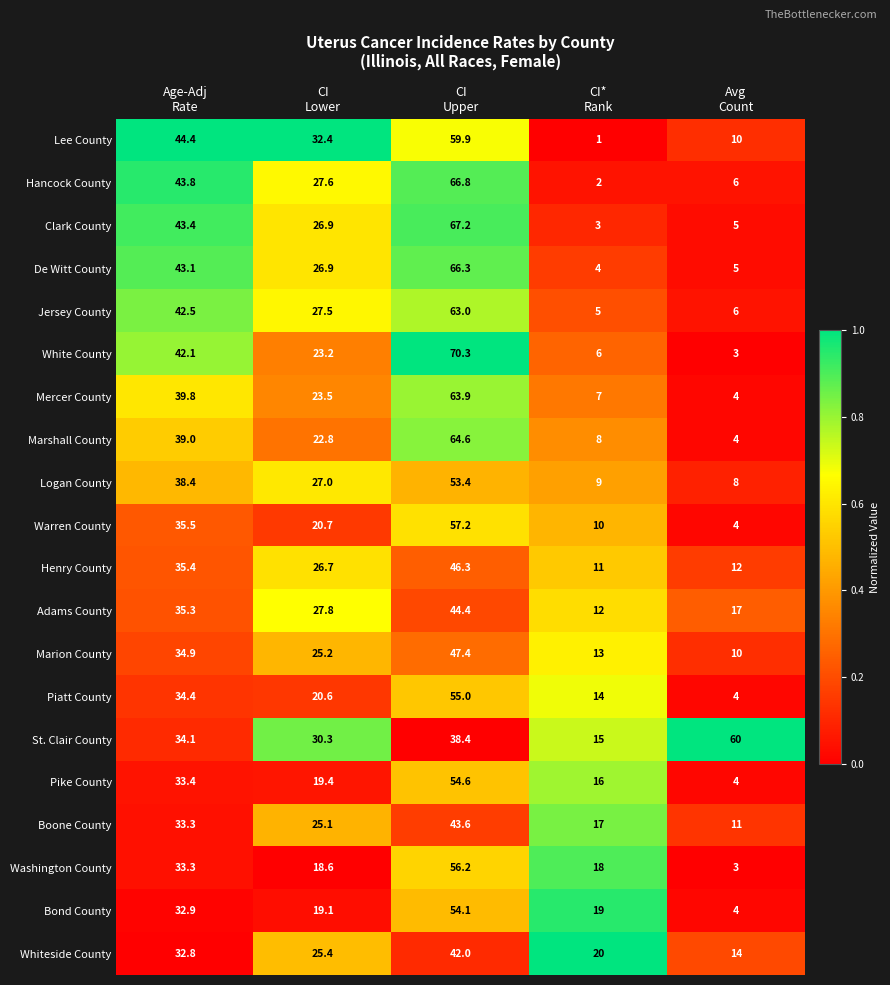

Which series has the largest total across all categories?

St. Clair County